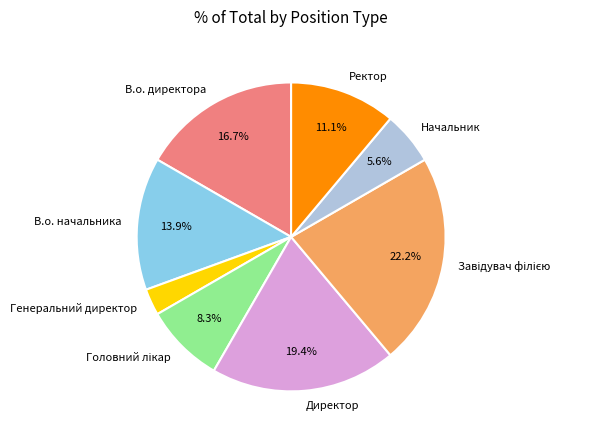

How many segments does this pie chart have?

8